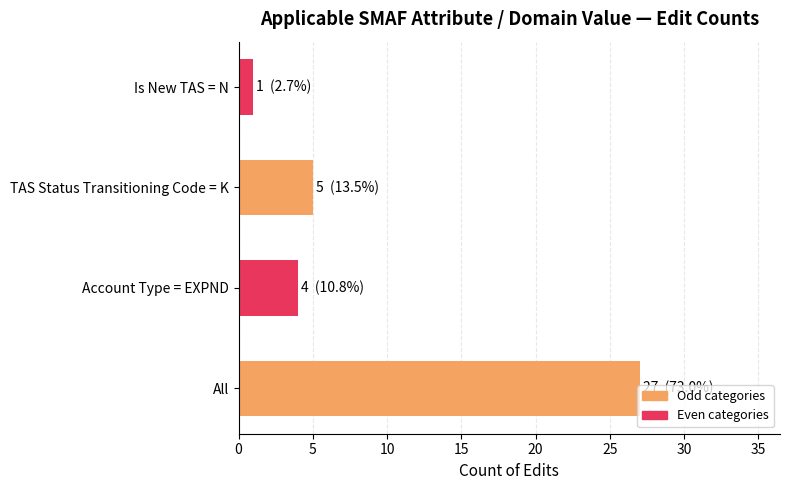

Are the bars horizontal?

Yes